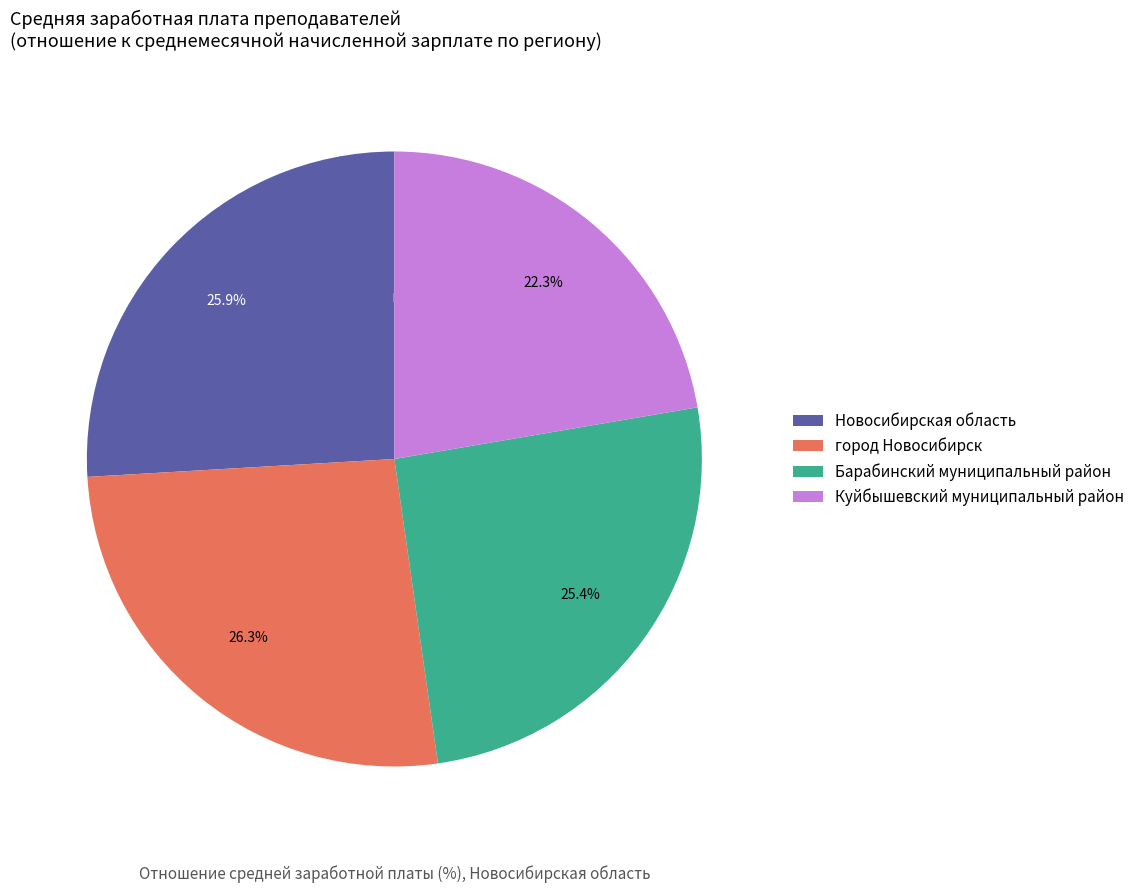

How many segments does this pie chart have?

4